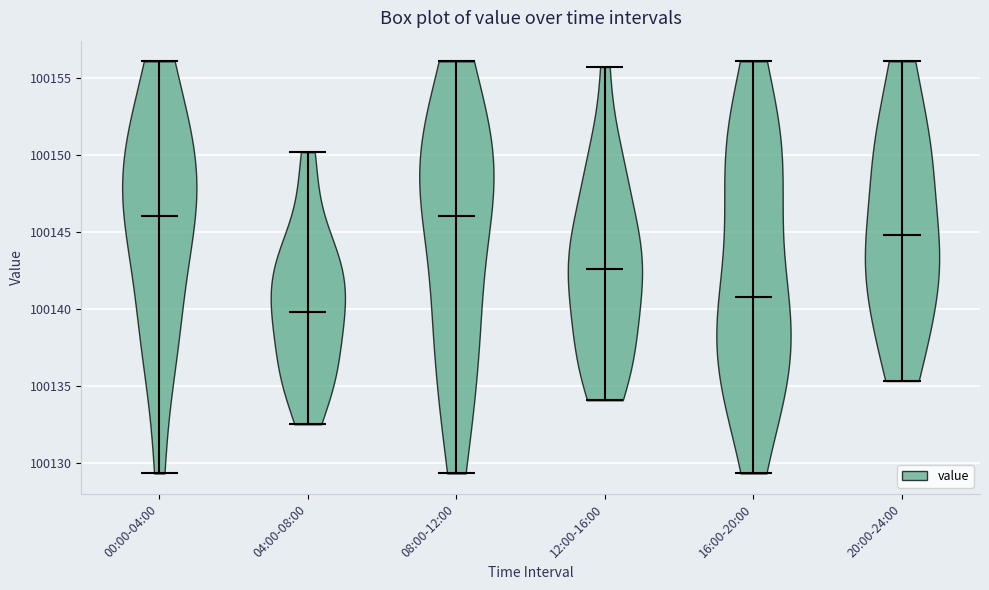

Reading left to right, read every violin against the y-axis: where its median line is, and the lowest and highest points it reaches. The values are not printed on the chart, so give them approximately, as read against the axis.

00:00-04:00: median line 100146.0, lowest point 100129.5, highest point 100156.0
04:00-08:00: median line 100140.0, lowest point 100132.5, highest point 100150.0
08:00-12:00: median line 100146.0, lowest point 100129.5, highest point 100156.0
12:00-16:00: median line 100142.5, lowest point 100134.0, highest point 100155.5
16:00-20:00: median line 100141.0, lowest point 100129.5, highest point 100156.0
20:00-24:00: median line 100145.0, lowest point 100135.5, highest point 100156.0